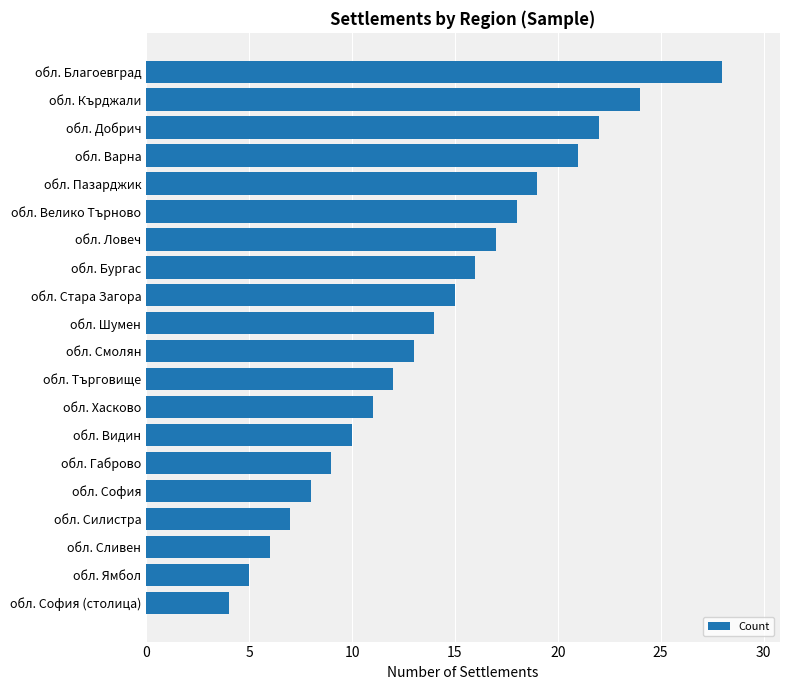

What is the minimum value shown in the chart?

4